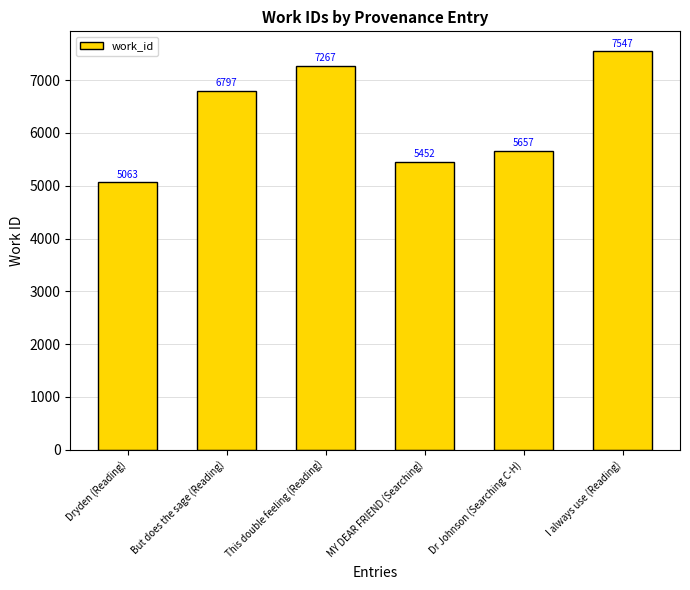

Does the chart contain stacked bars?

No